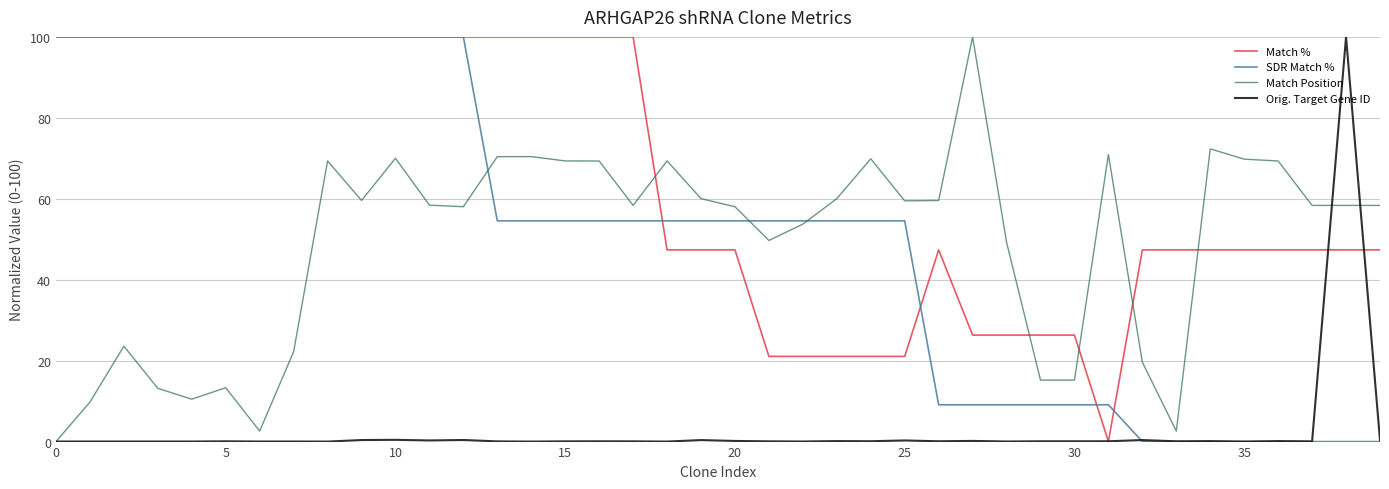

Which series has the largest total across all categories?

Match %